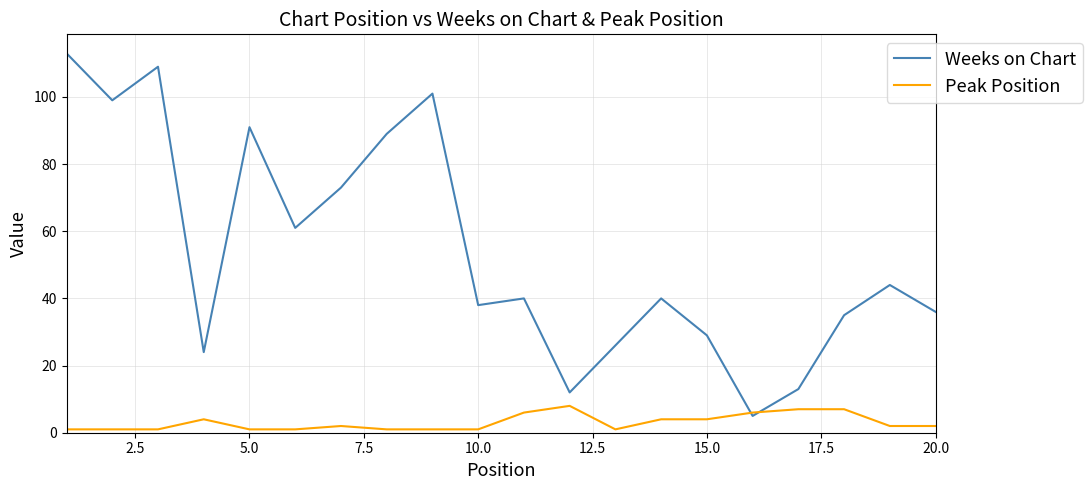

List the series in order of their peak value, lowest first.

Peak Position, Weeks on Chart